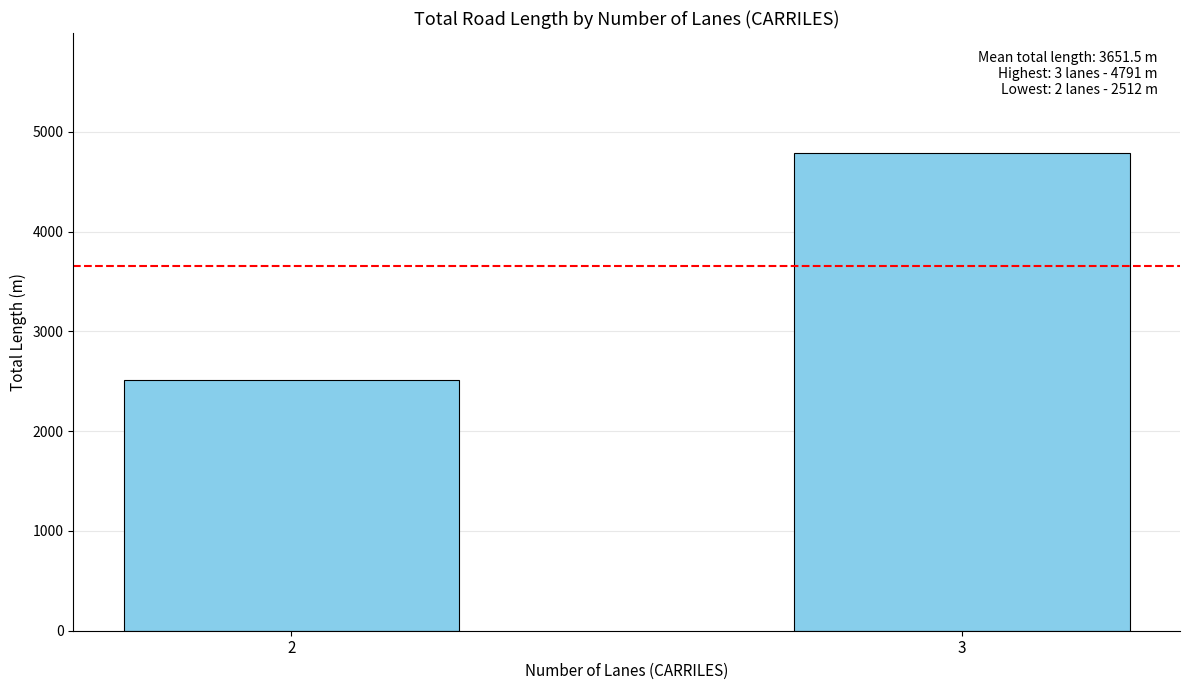

List the labels in order of value, largest first.

3, 2